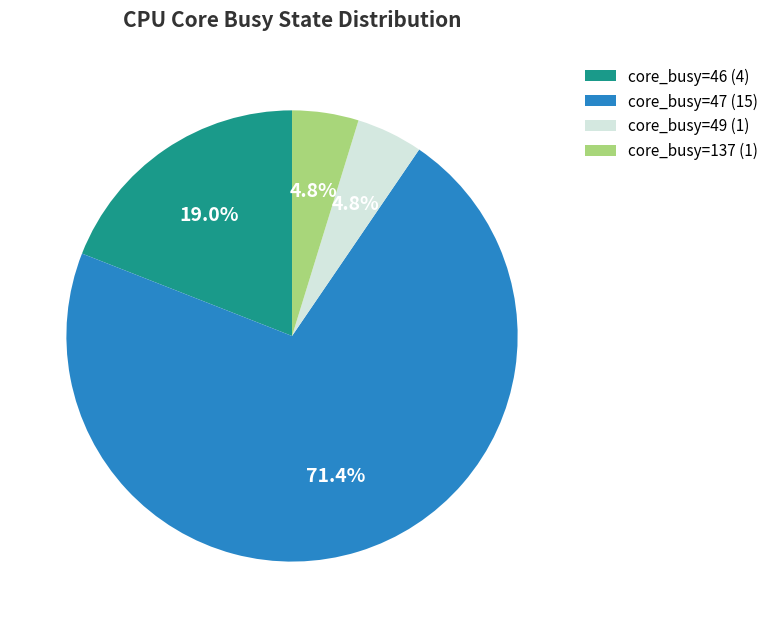

What is the largest slice in the pie chart?

core_busy=47 (15)